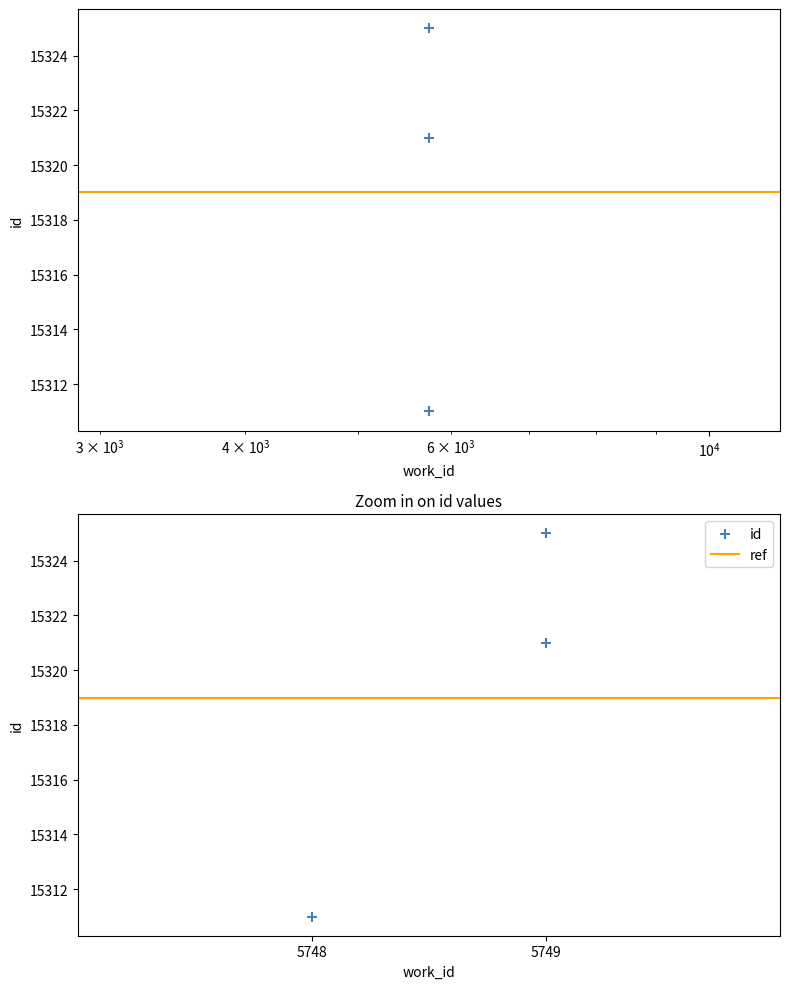

What is the change in value from 5748 to 5749?

+10